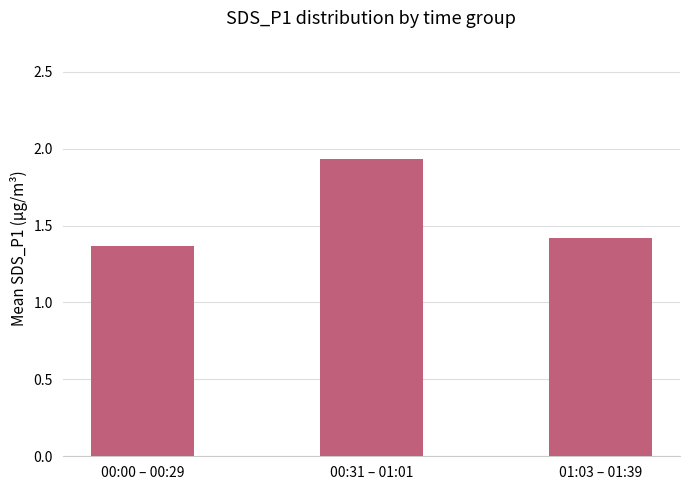

What is the label of the 1st bar from the right?

01:03 – 01:39